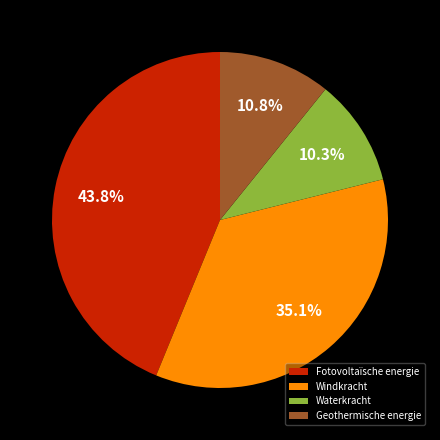

Count the number of slices in the pie.

4